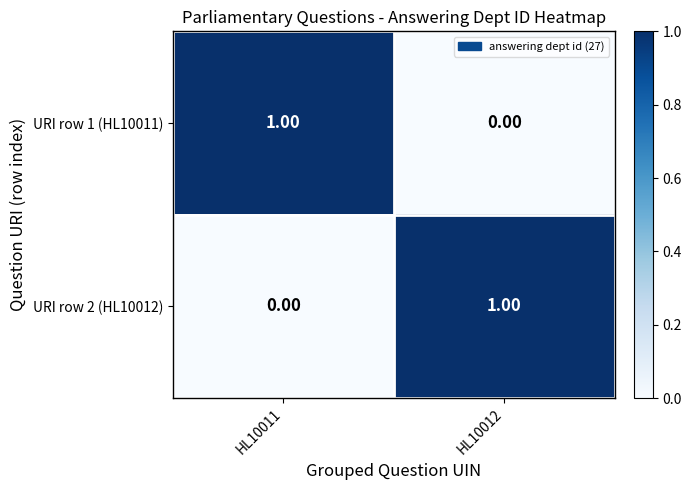

Rank the series at HL10012 from lowest to highest value.

URI row 1 (HL10011), URI row 2 (HL10012)